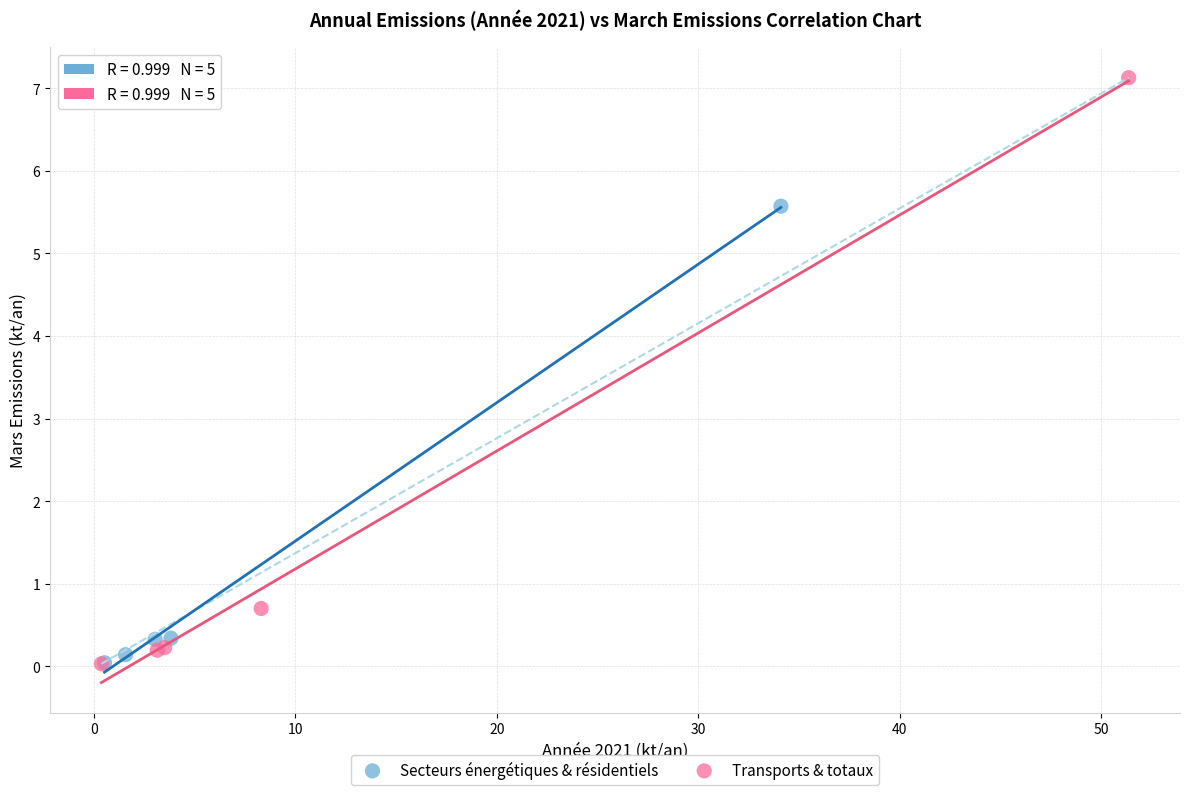

Which series has the largest Y range (max minus min)?

Transports & totaux